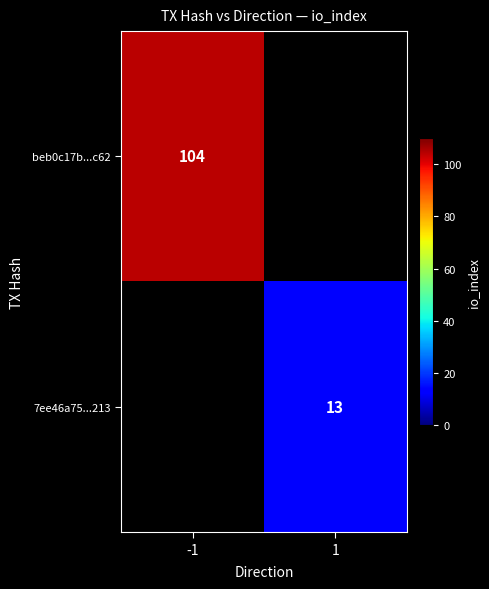

Count the number of categories in the chart.

2